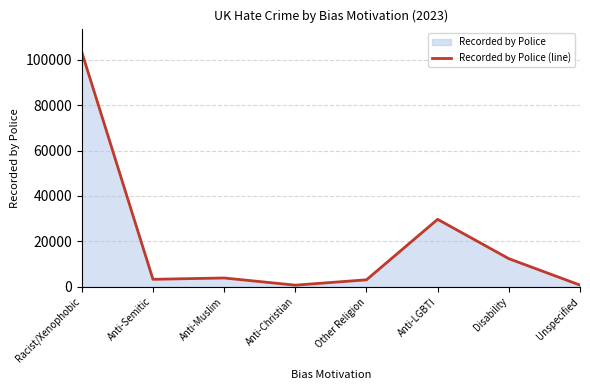

Reading left to right, transcribe all the data shown in this chart.

103405	3282	3866	702	3059	29706	12375	730